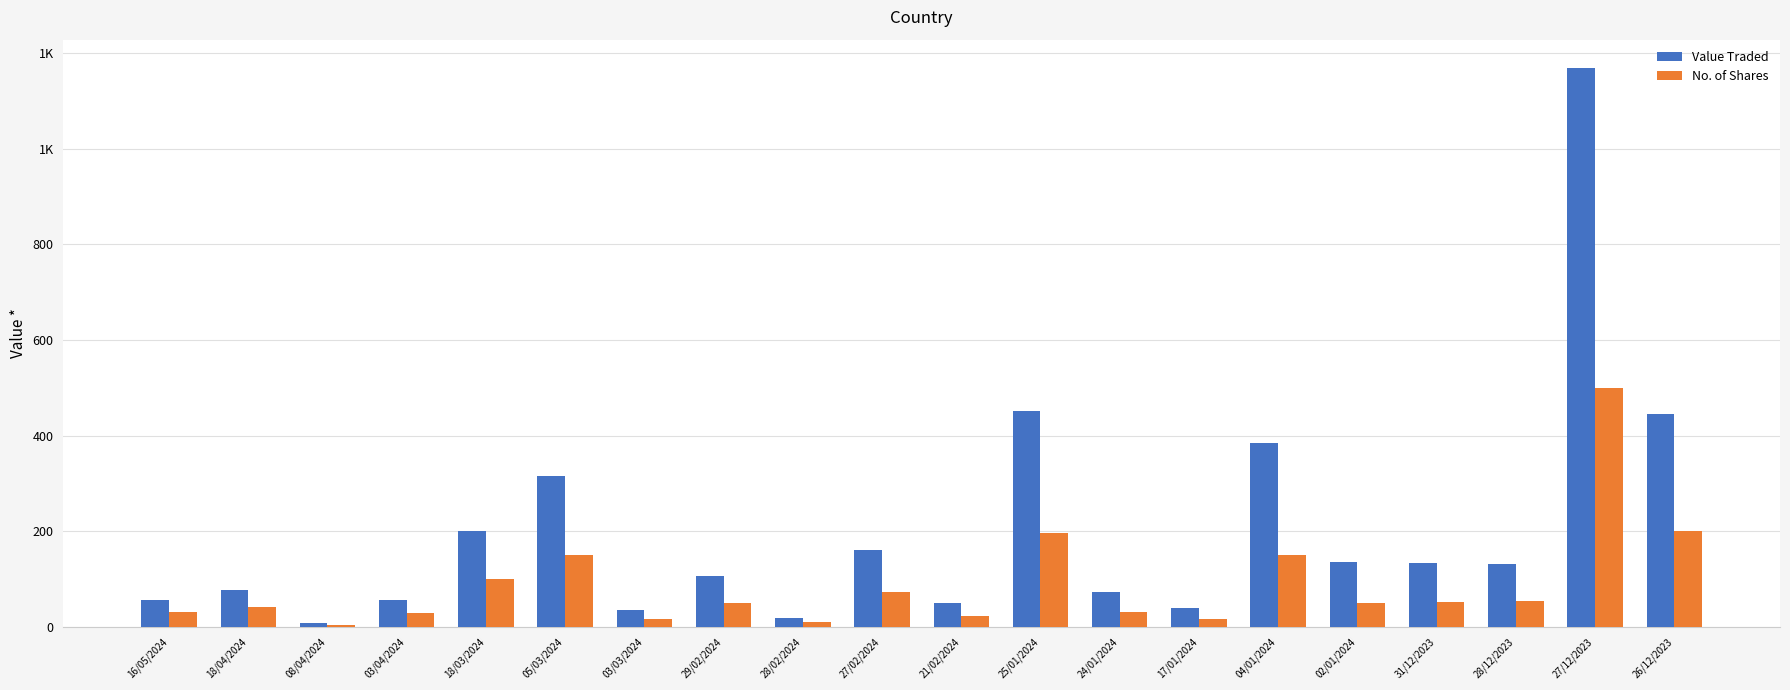

What is the difference between the highest and lowest values at 17/01/2024?

23